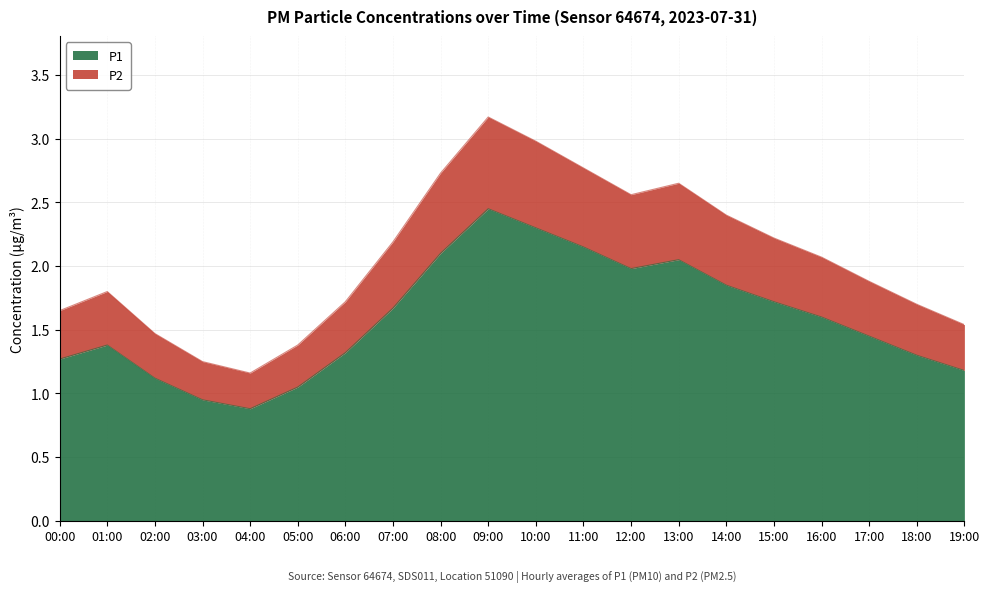

True or false: P2 and P1 cross at least once.

False